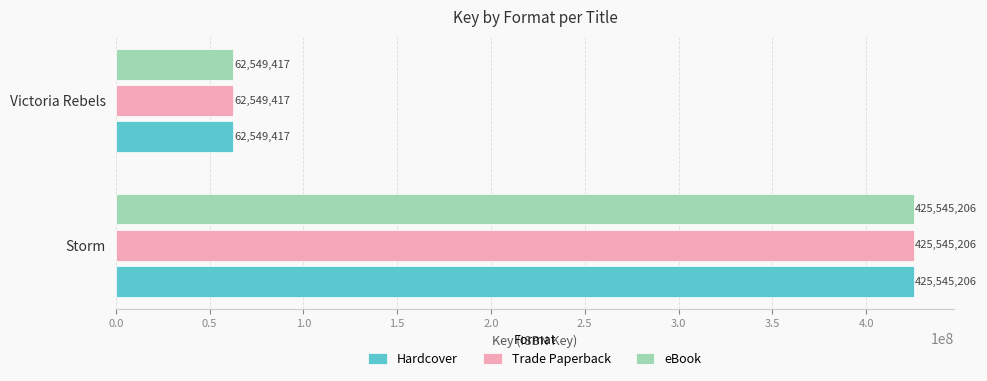

Where is Hardcover nearest to the value 244047311?

Victoria Rebels